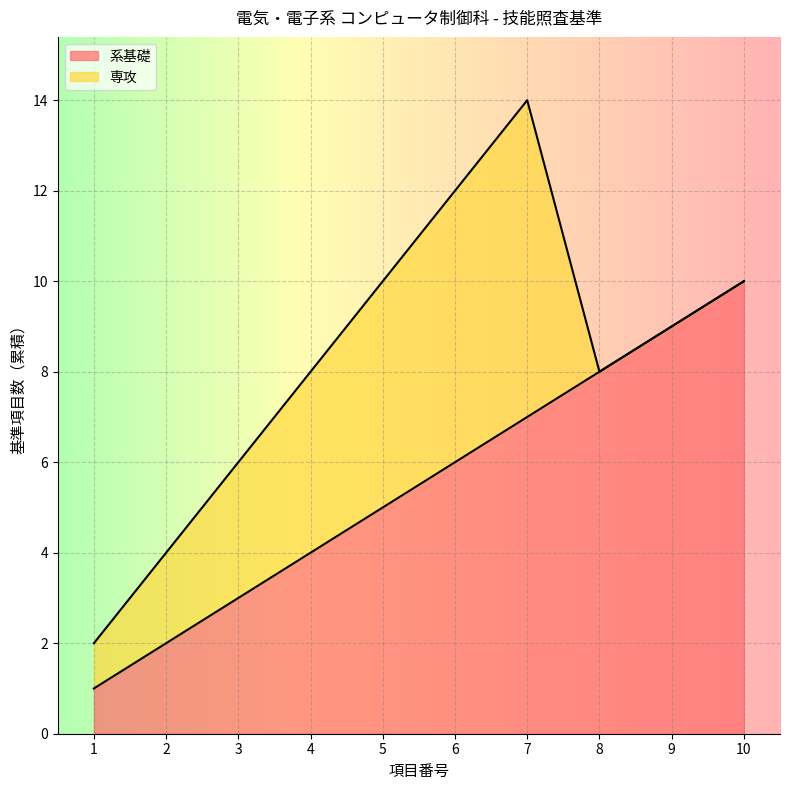

Where does the data first go above 6?

7